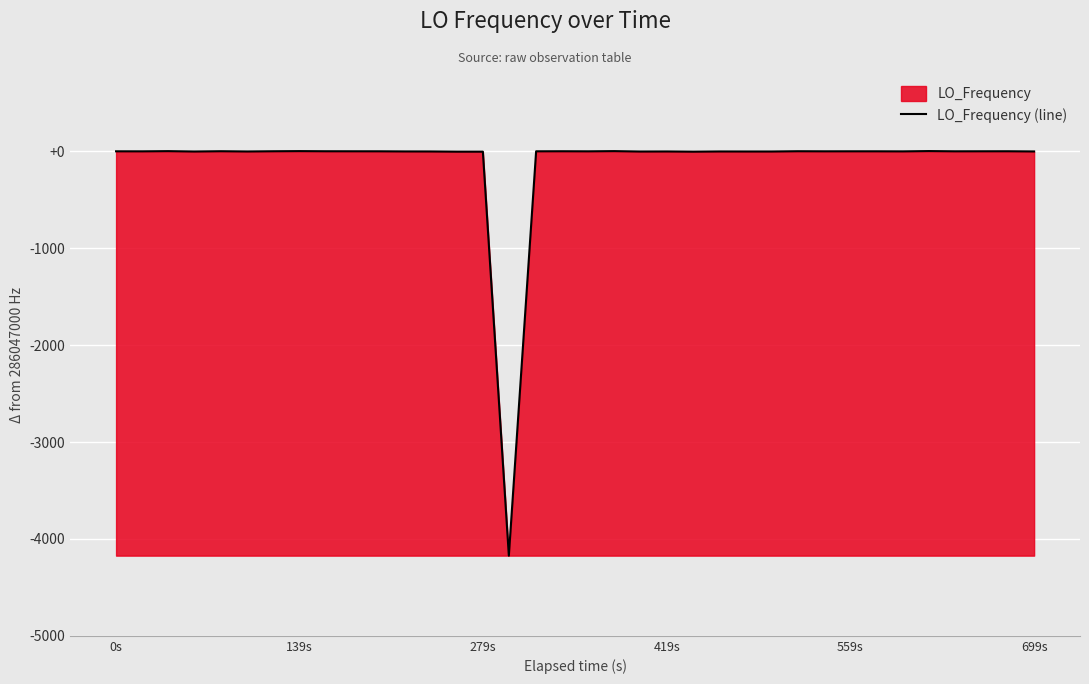

How many lines are shown in the chart?

1